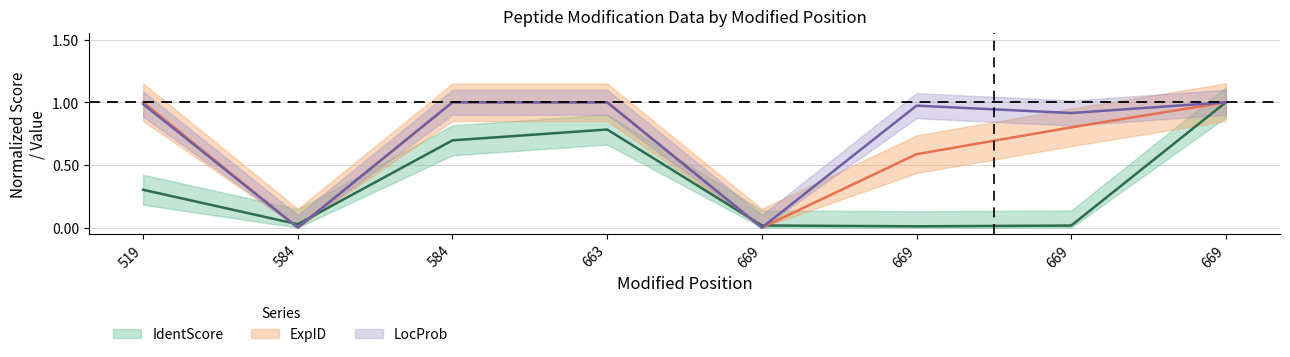

True or false: IdentScore and LocProb cross at least once.

True